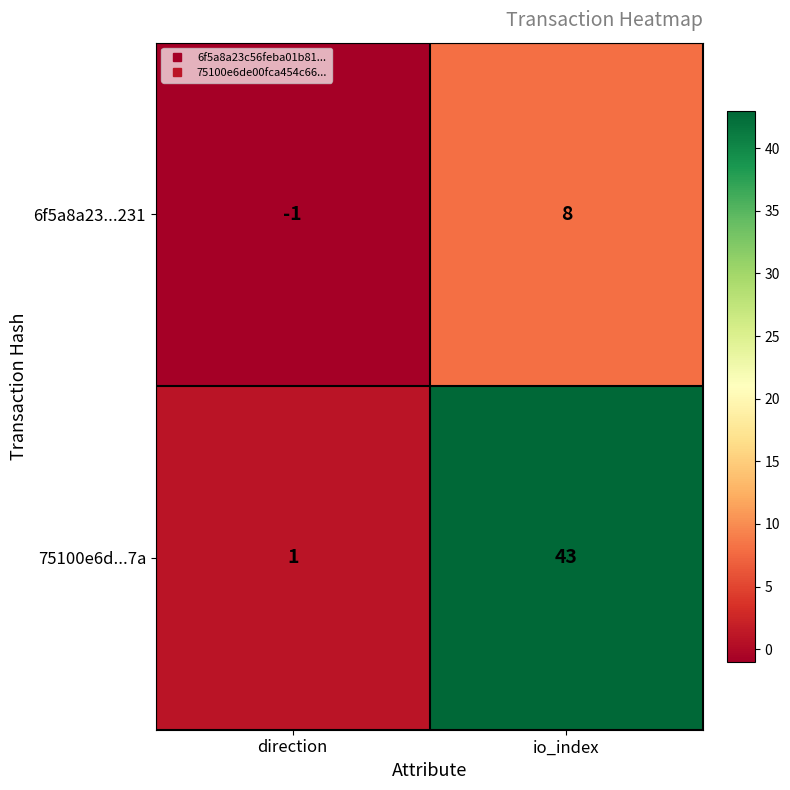

At how many categories does at least one series exceed 36?

1